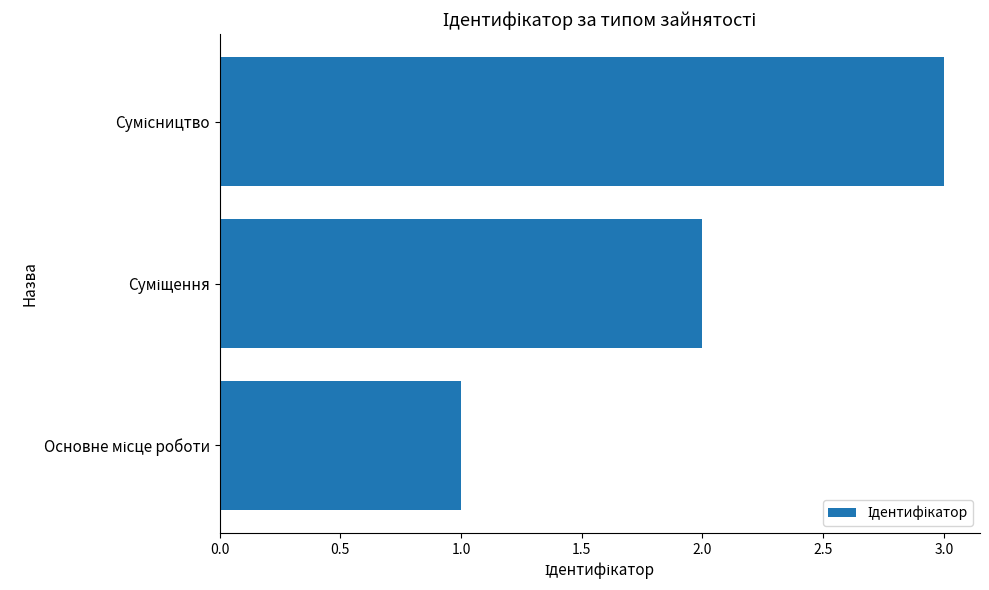

Count the number of data series in this chart.

1